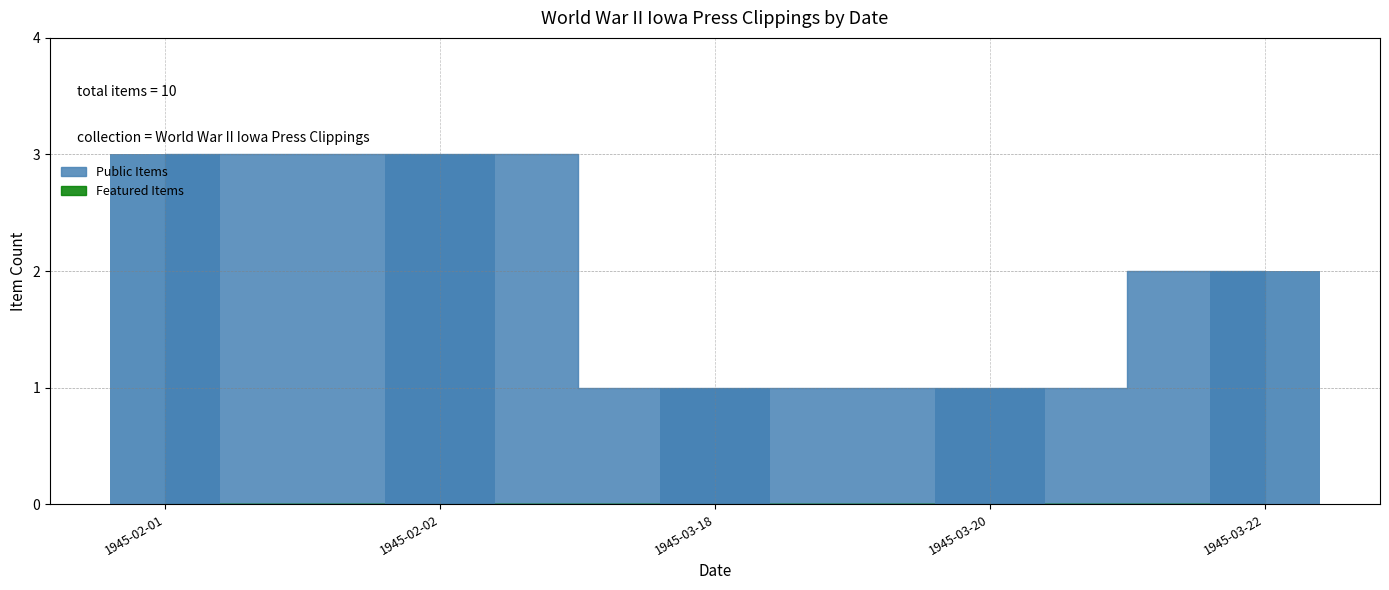

Does the chart contain any negative values?

No